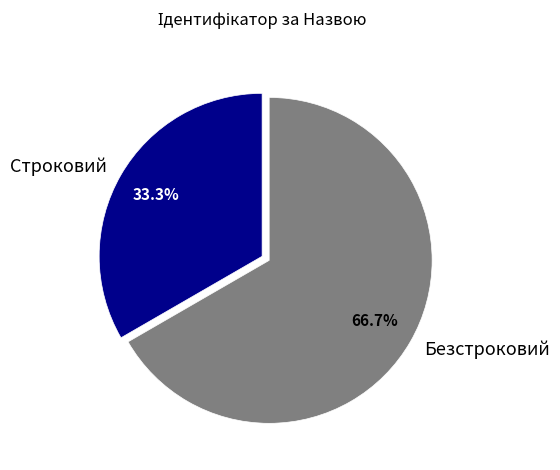

Rank the categories by value from lowest to highest.

Строковий, Безстроковий